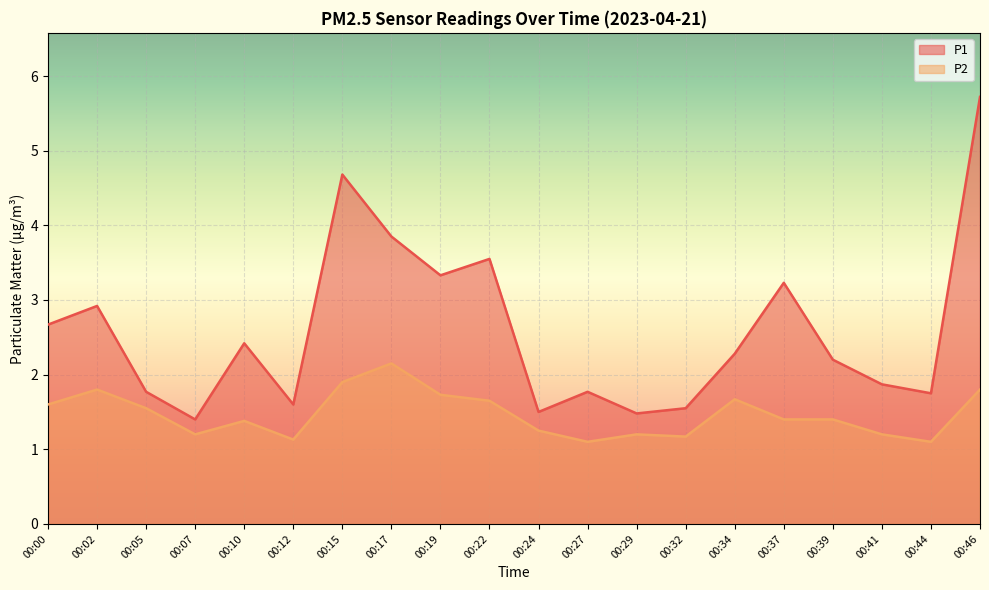

At which category is the sum across all series the highest?

00:46